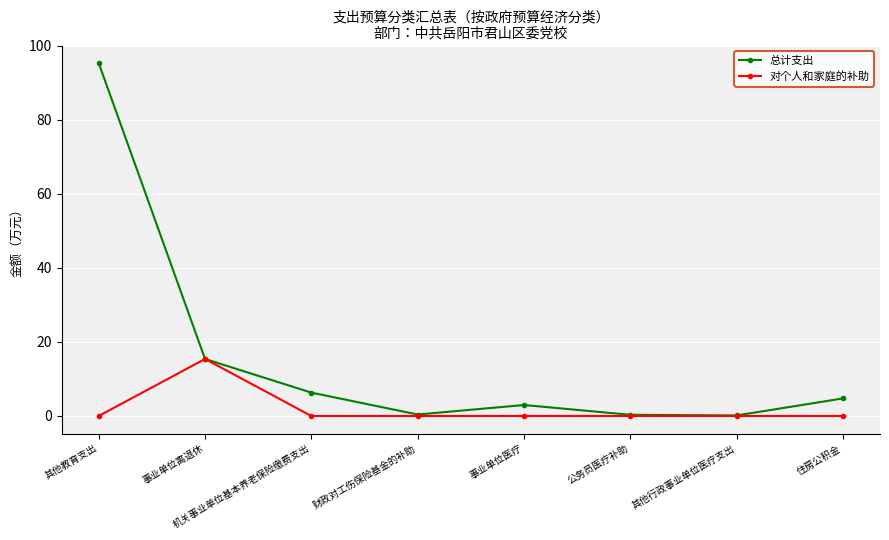

What is the difference between the second highest and minimum values in the 总计支出 series?

15.3